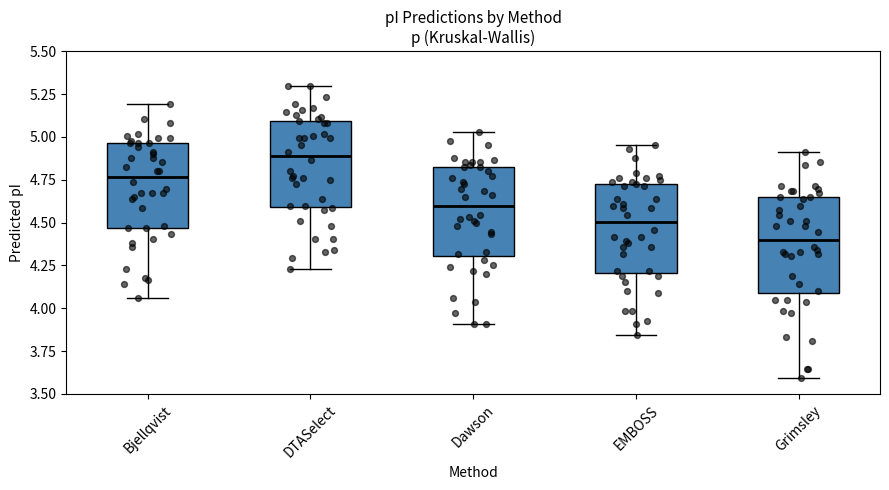

Which box's median line is the highest?

DTASelect